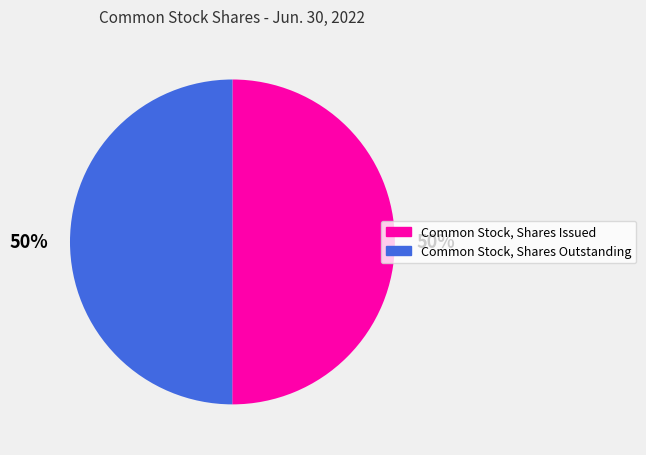

How many slices are in this pie chart?

2